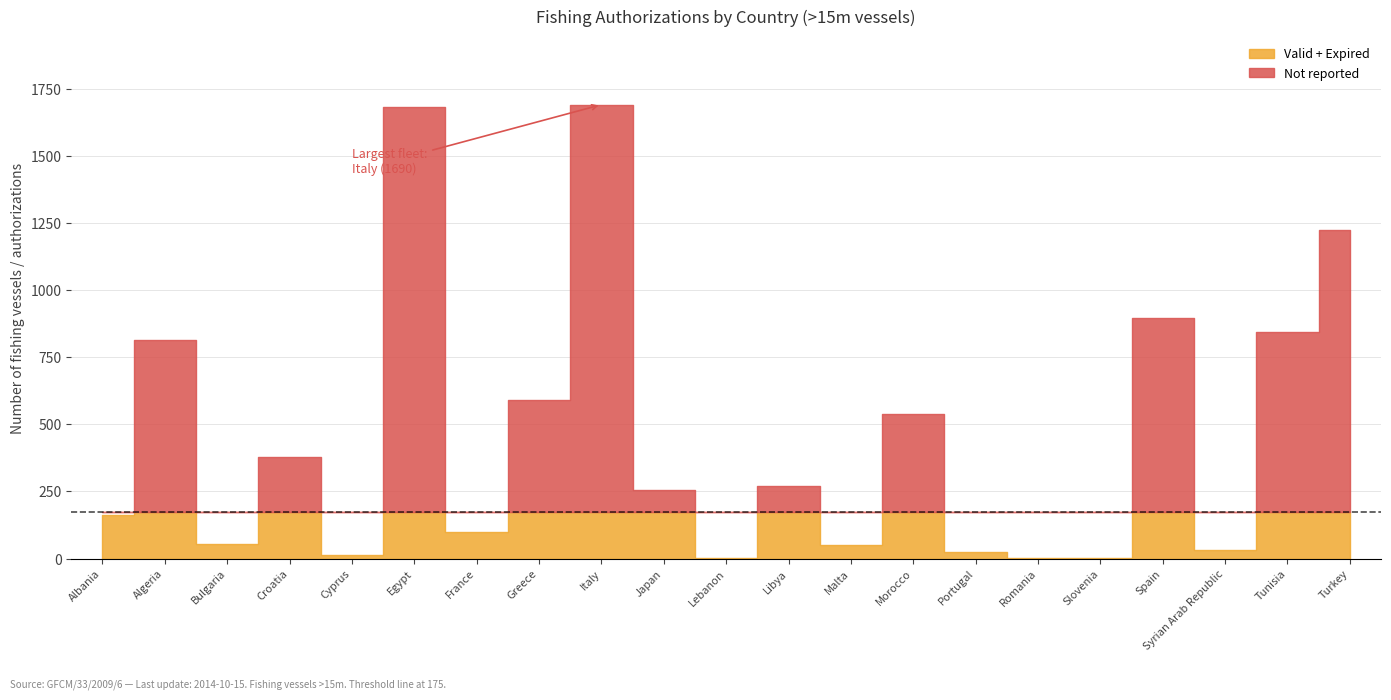

The value of Expired at Lebanon is 1095. True or false?

False